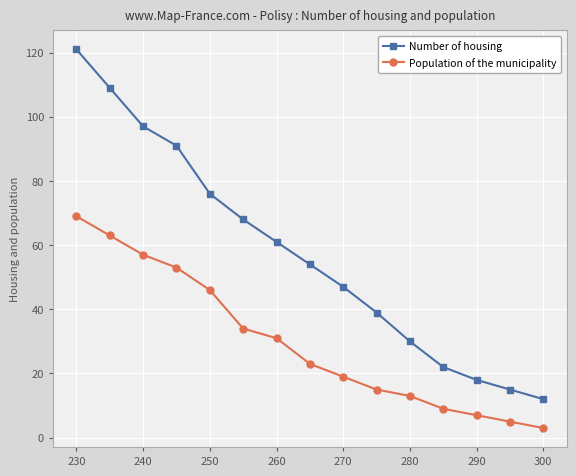

What is the total value across all series at 290?

25